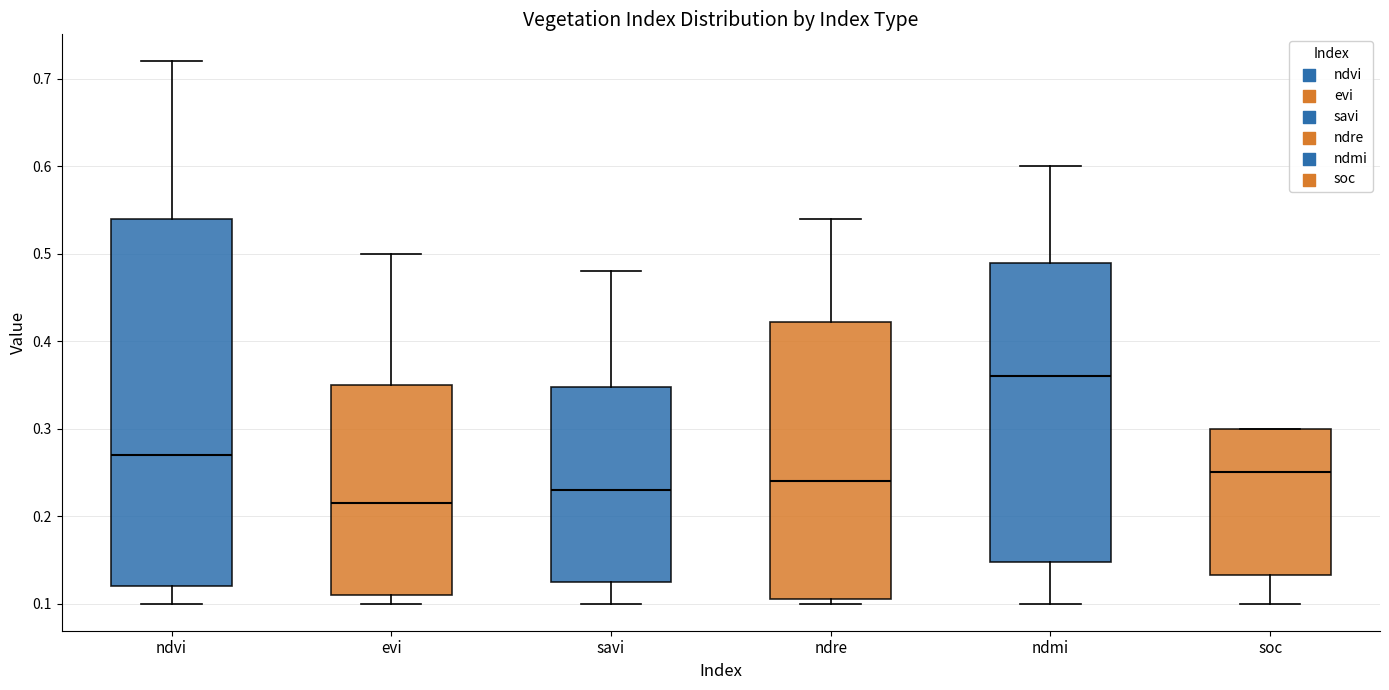

Which box is the tallest, from its lower edge to its upper edge?

ndvi